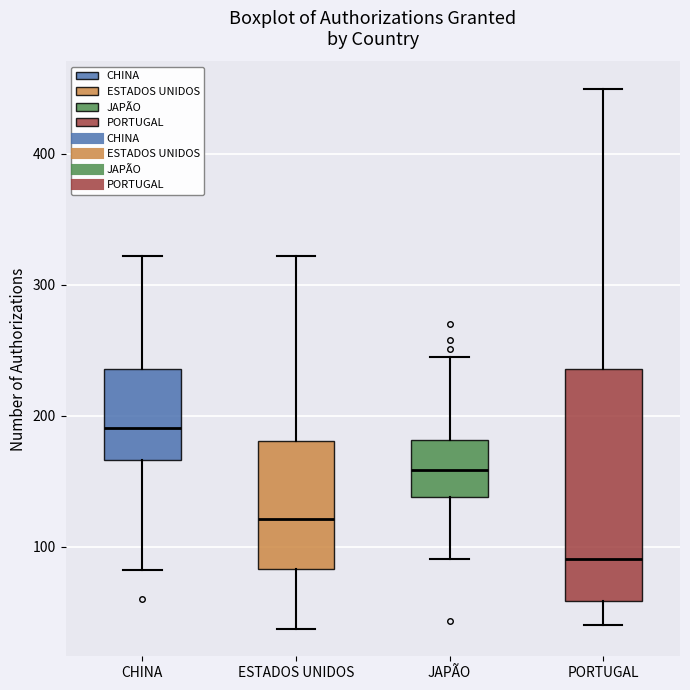

Which box has the lowest median line?

PORTUGAL